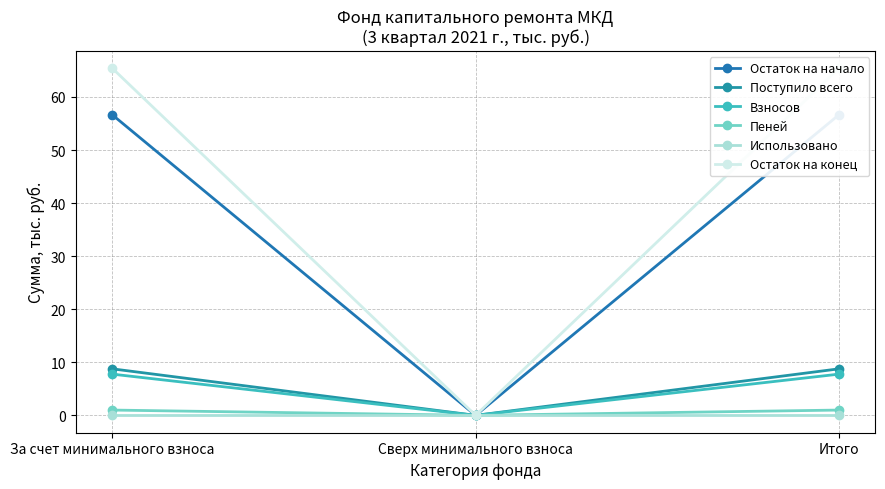

How many values in Остаток на конец are above zero?

2